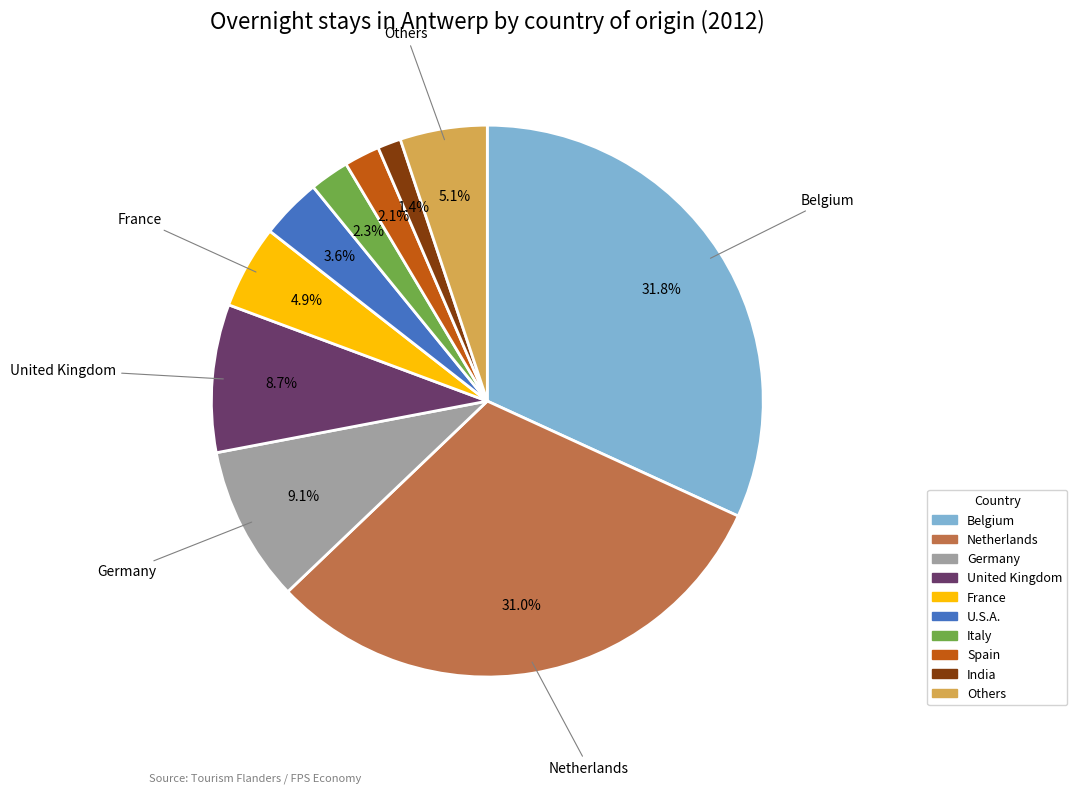

Does any single category account for the majority?

No